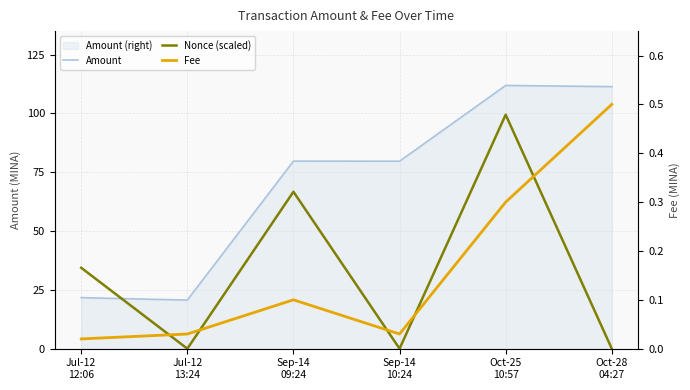

Where is Nonce (scaled) nearest to the value 49?

Jul-12
12:06